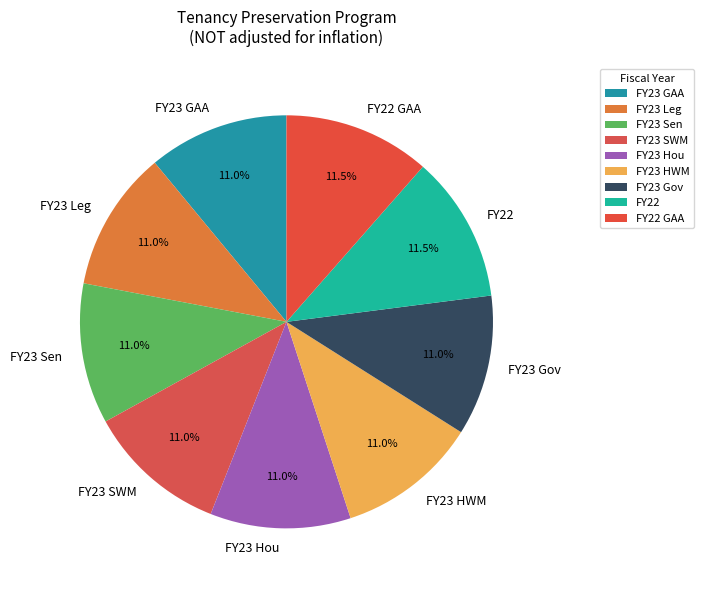

How many segments does this pie chart have?

9